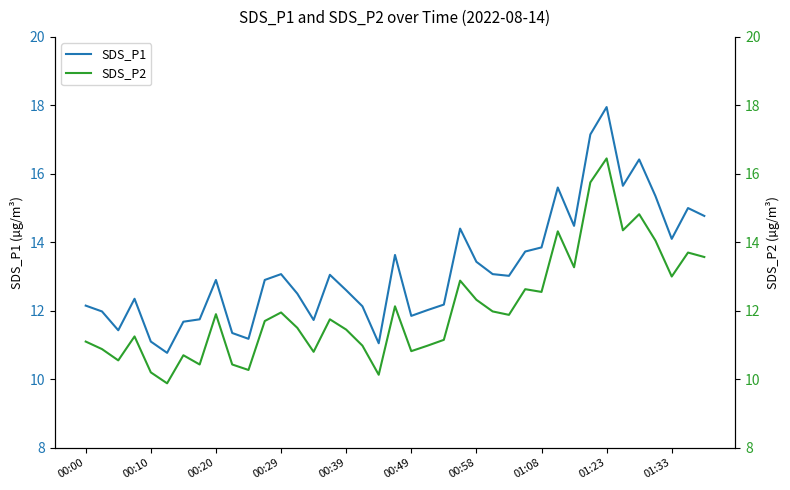

Is it true that SDS_P1 equals 11.8 at 00:49?

True